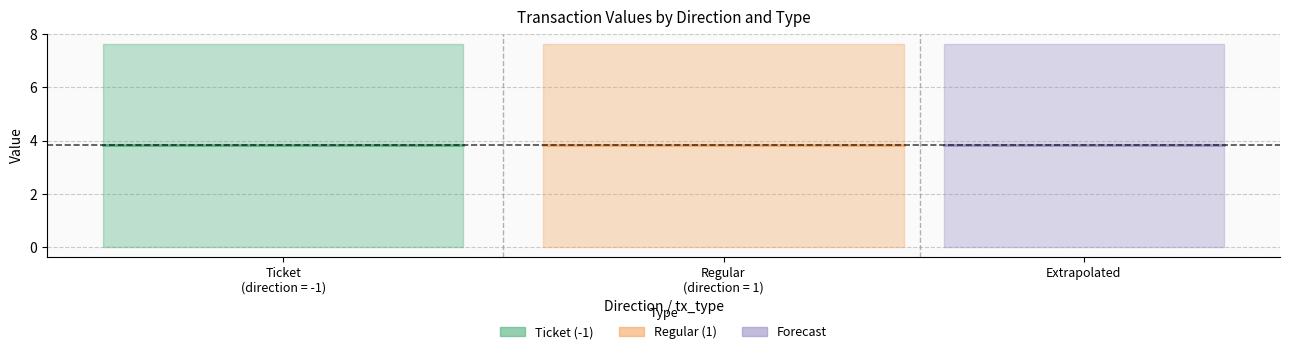

How many data points in value are less than 7?

2